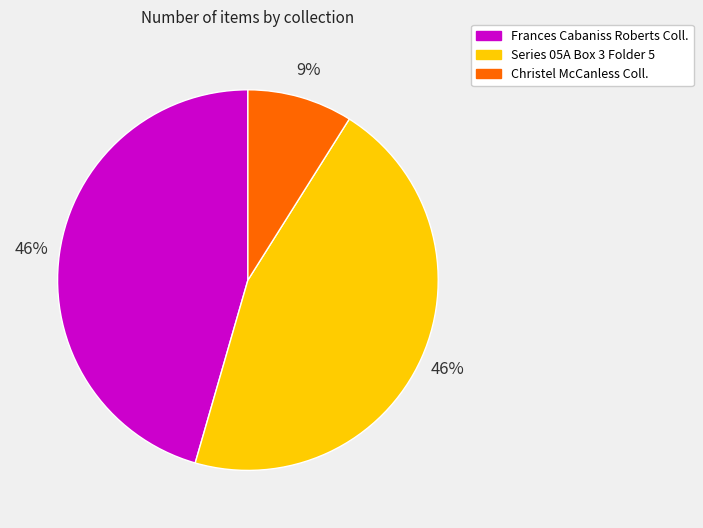

Does any single category account for the majority?

No